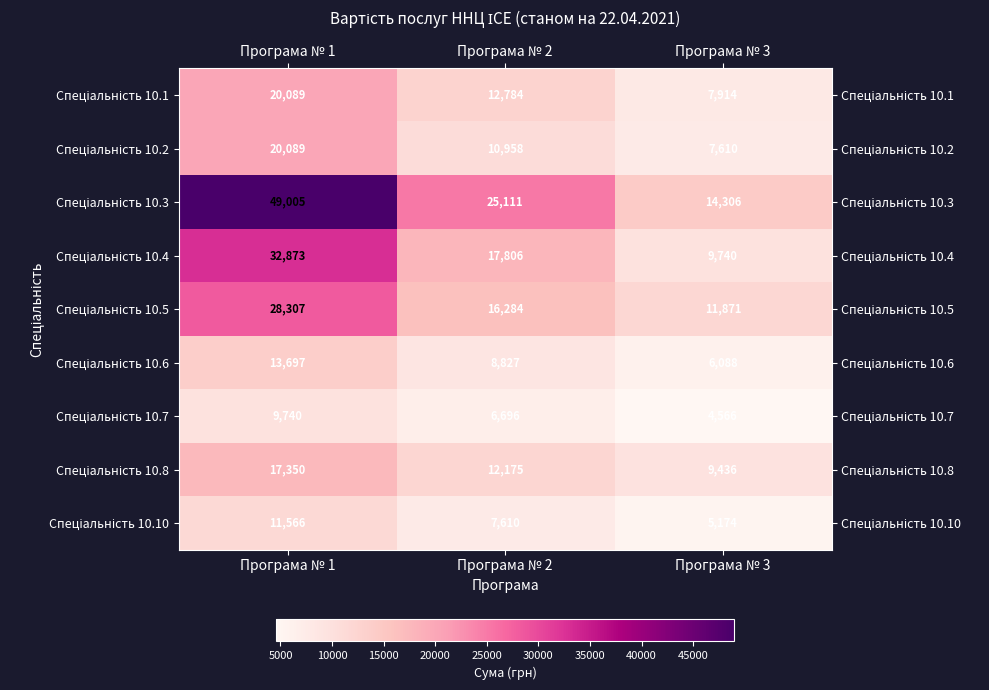

How many distinct data groups are displayed?

9